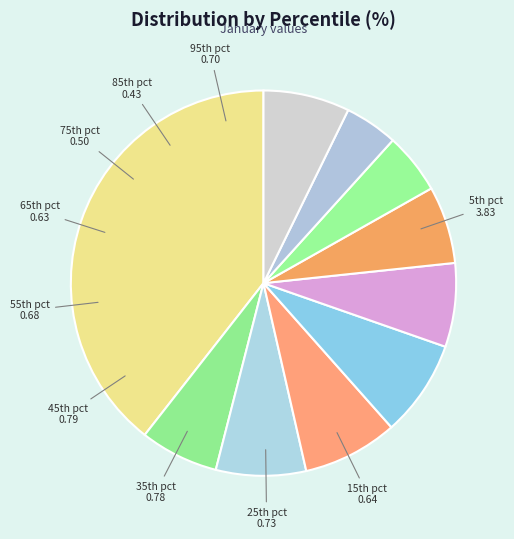

Count the number of slices in the pie.

10